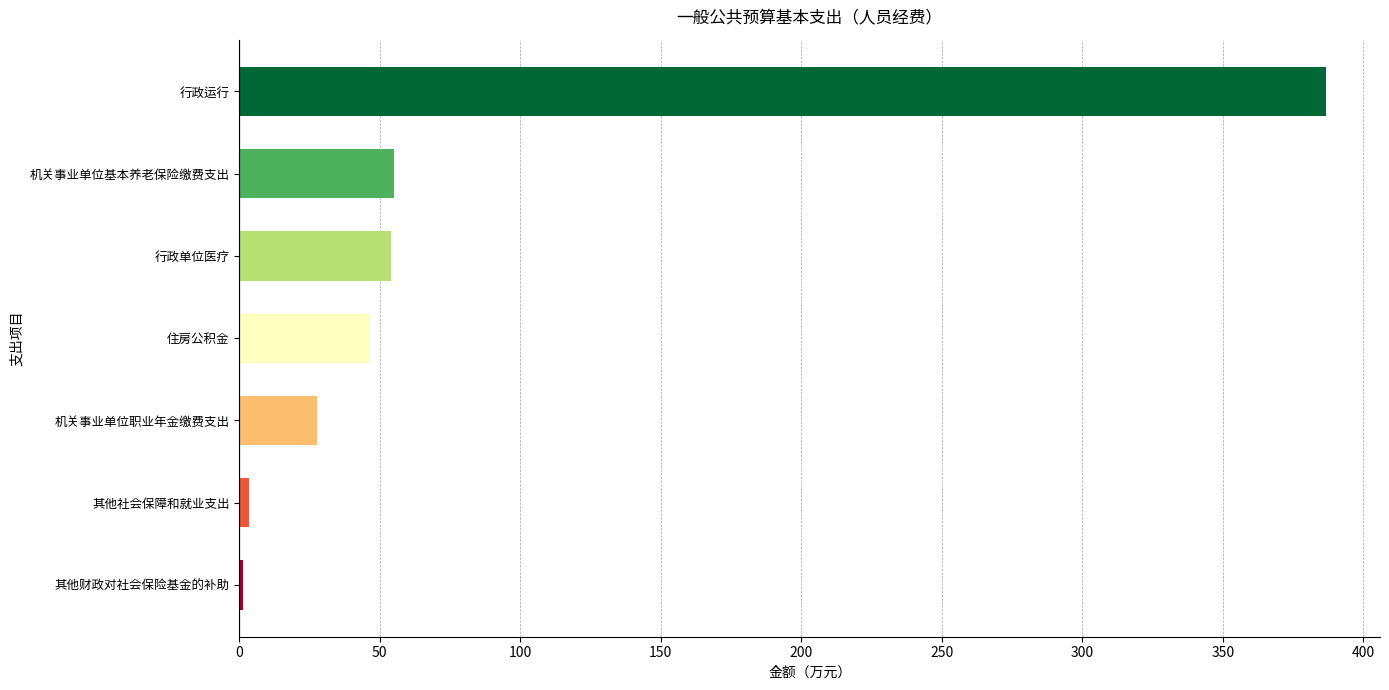

How many bars are there in total?

7